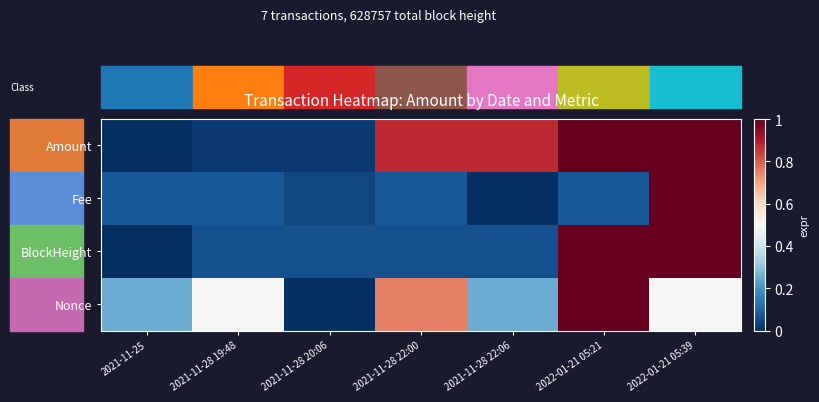

Which has a higher value, 2021-11-28 19:48 or 2022-01-21 05:39?

2022-01-21 05:39